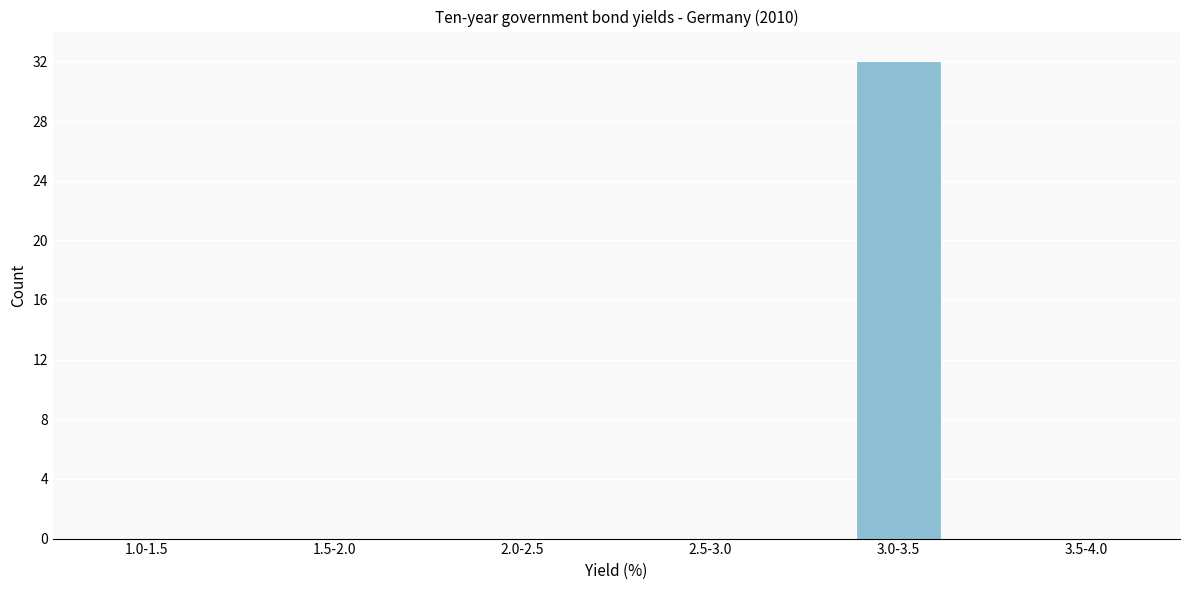

Reading right to left, what are all the values shown in this chart?

3.5-4.0=0	3.0-3.5=32	2.5-3.0=0	2.0-2.5=0	1.5-2.0=0	1.0-1.5=0